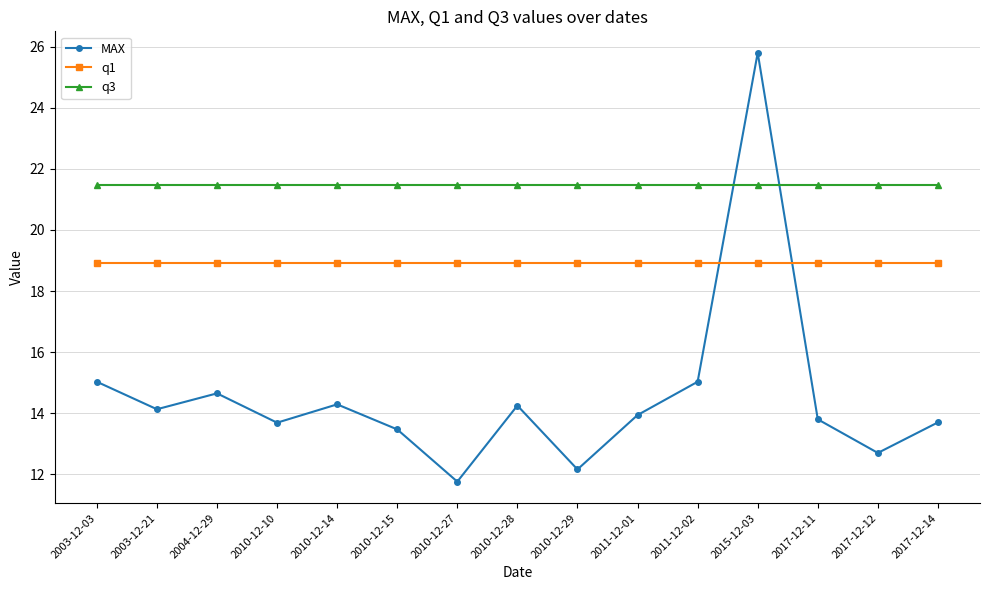

How many interior local peaks does the MAX series have?

4